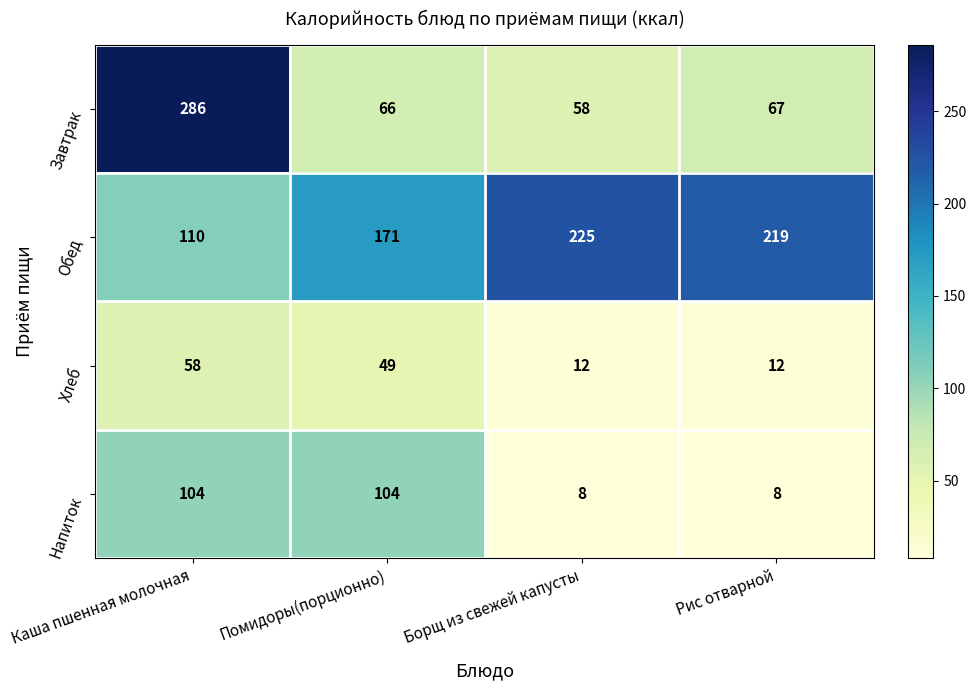

At how many categories does at least one series exceed 107?

4